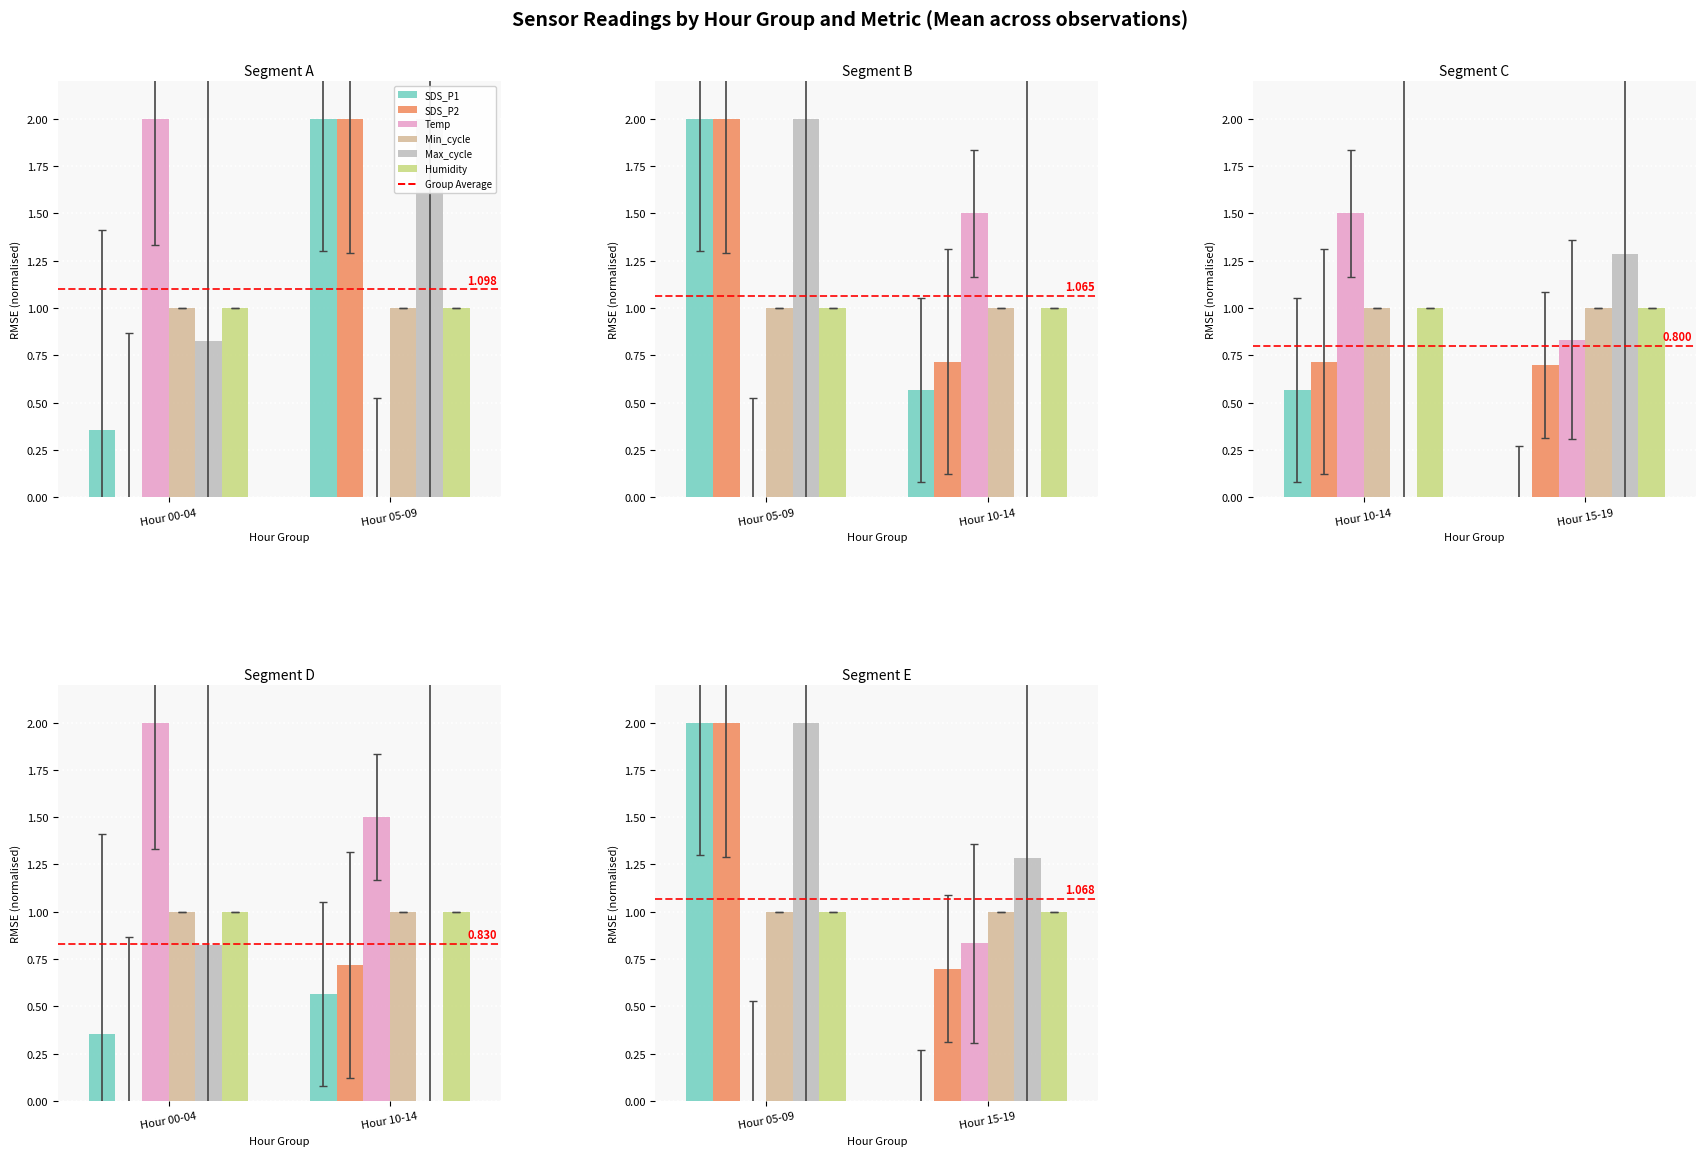

What is the average value of the SDS_P2 series?

1.3